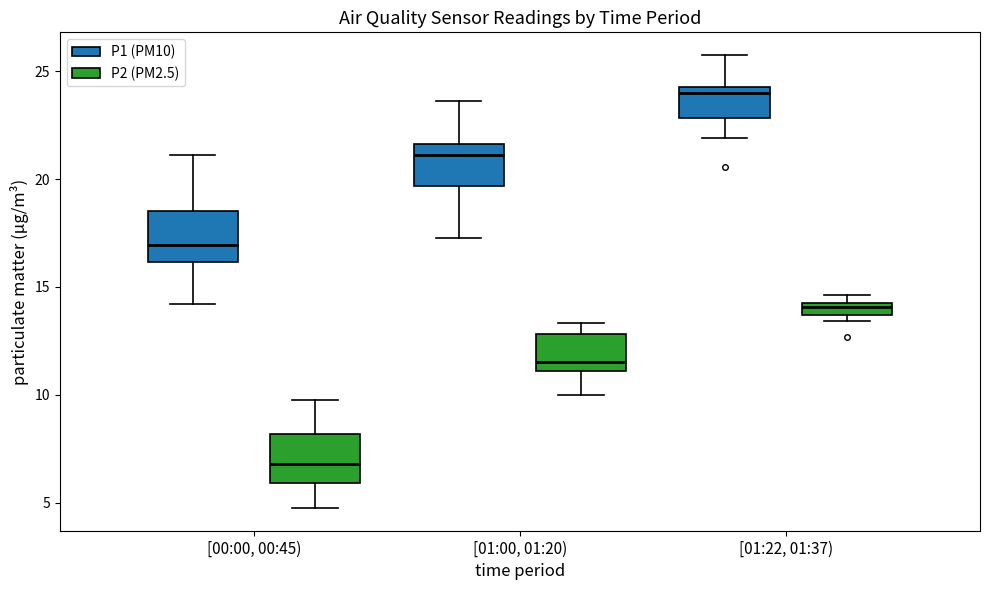

Which box has the highest median line?

[01:22, 01:37) (P1 (PM10))